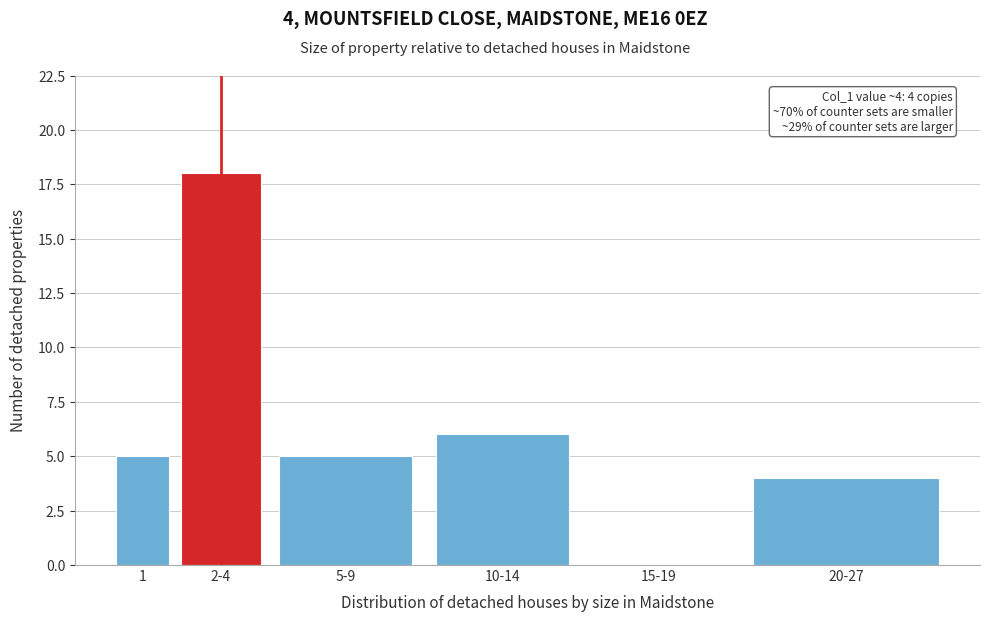

Reading right to left, what are all the values shown in this chart?

20-27=4	15-19=0	10-14=6	5-9=5	2-4=18	1=5